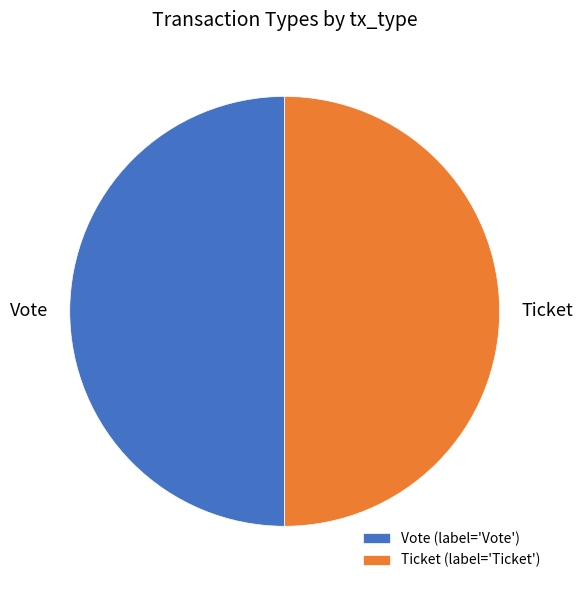

The Ticket slice represents 50% of the pie. True or false?

True